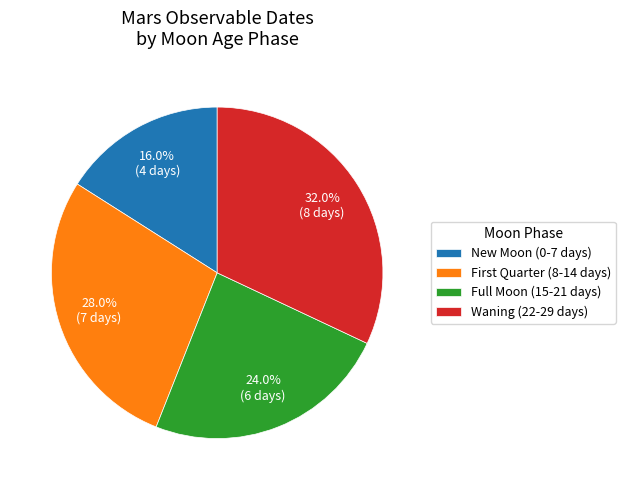

Does any single category account for the majority?

No